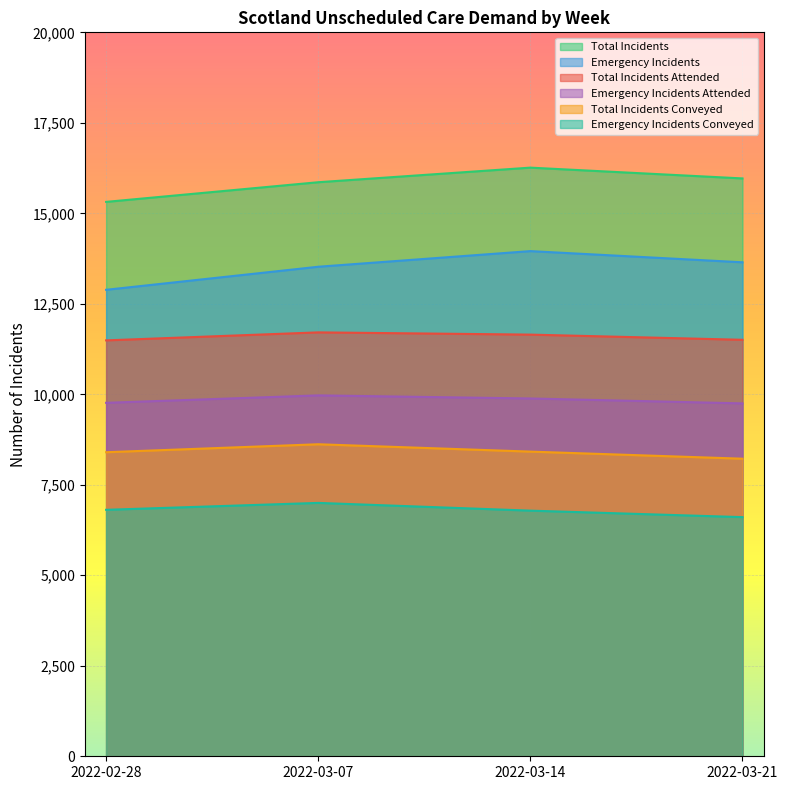

The Emergency Incidents Attended series shows 14320 at 2022-03-14. True or false?

False